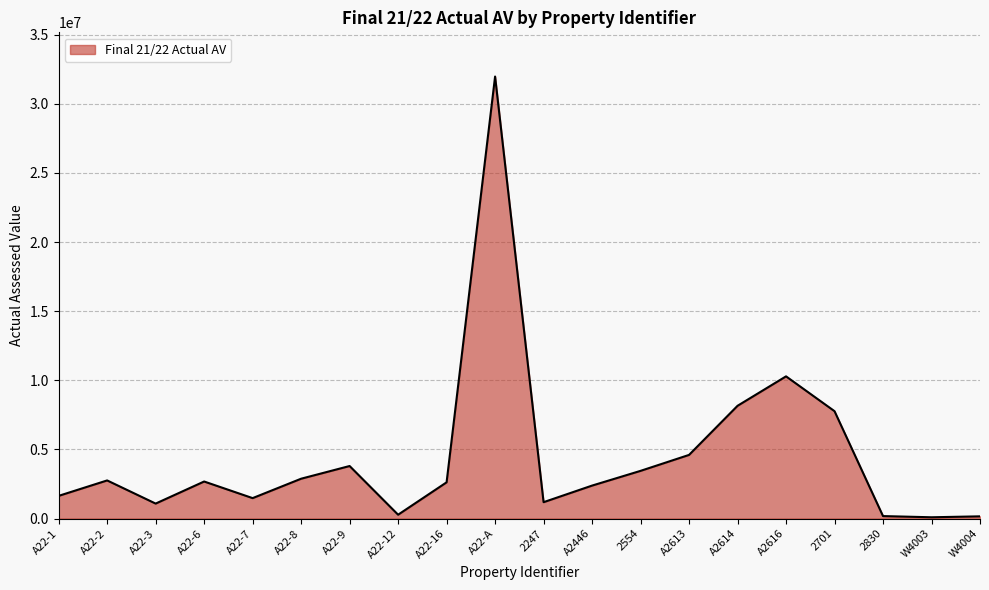

What is the change in value from 2247 to A2616?

+9102649